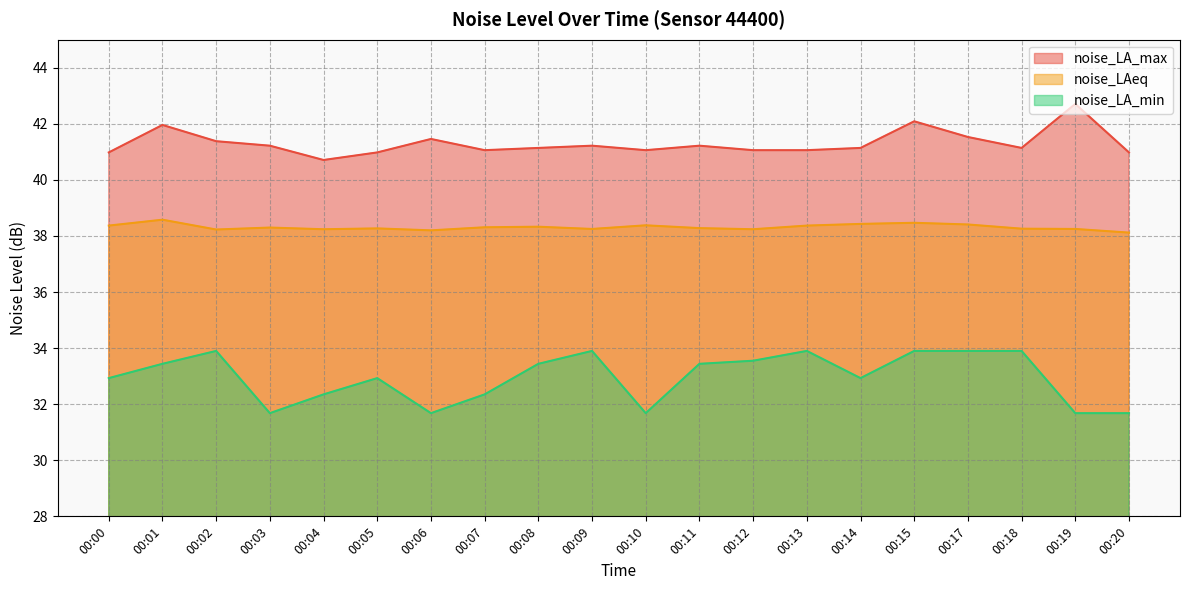

Rank the categories by noise_LA_min value from lowest to highest.

00:03, 00:06, 00:10, 00:19, 00:20, 00:04, 00:07, 00:00, 00:05, 00:14, 00:01, 00:08, 00:11, 00:12, 00:02, 00:09, 00:13, 00:15, 00:17, 00:18